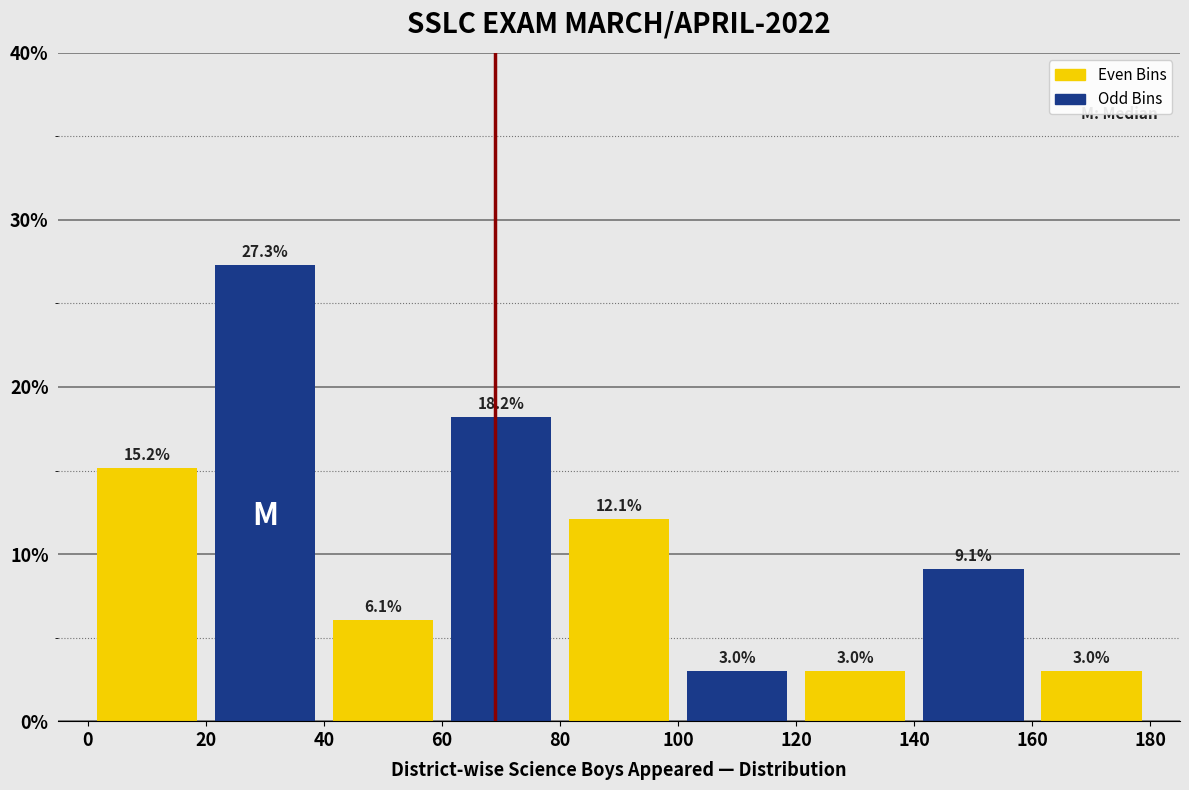

Reading left to right, list every bar in this chart as the range it spans on the x-axis followed by its height.

0 to 20: 15.2
20 to 40: 27.3
40 to 60: 6.1
60 to 80: 18.2
80 to 100: 12.1
100 to 120: 3.0
120 to 140: 3.0
140 to 160: 9.1
160 to 180: 3.0